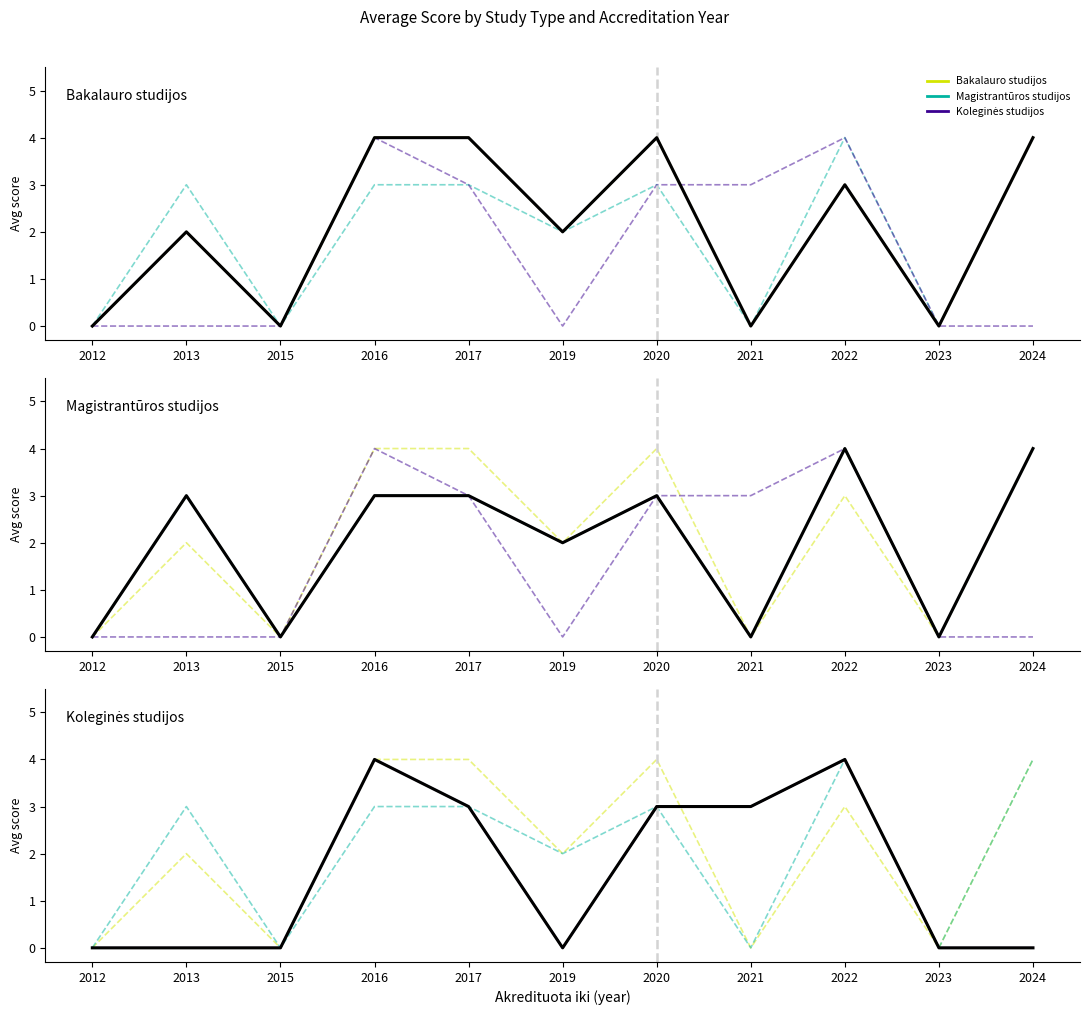

What are all the series names shown in the legend?

Bakalauro studijos, Magistrantūros studijos, Koleginės studijos